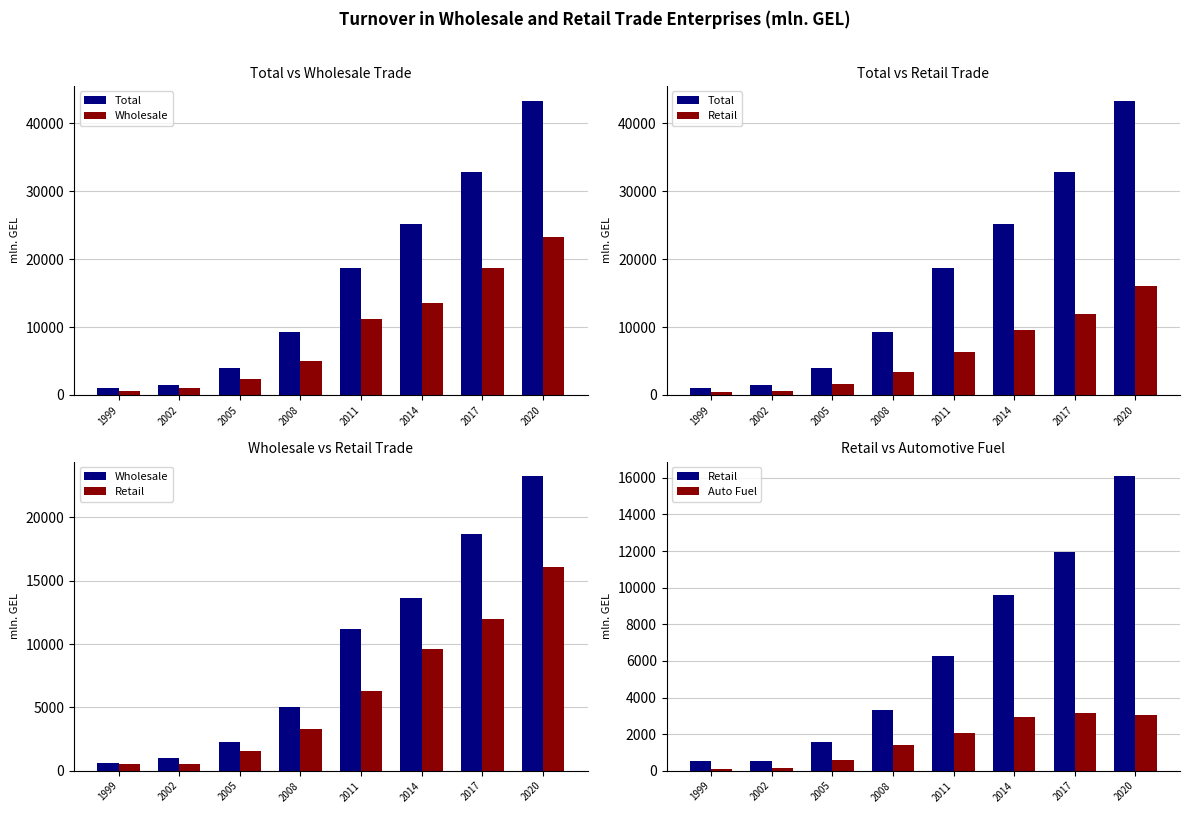

What is the total value across all series at 2002?

3222.8